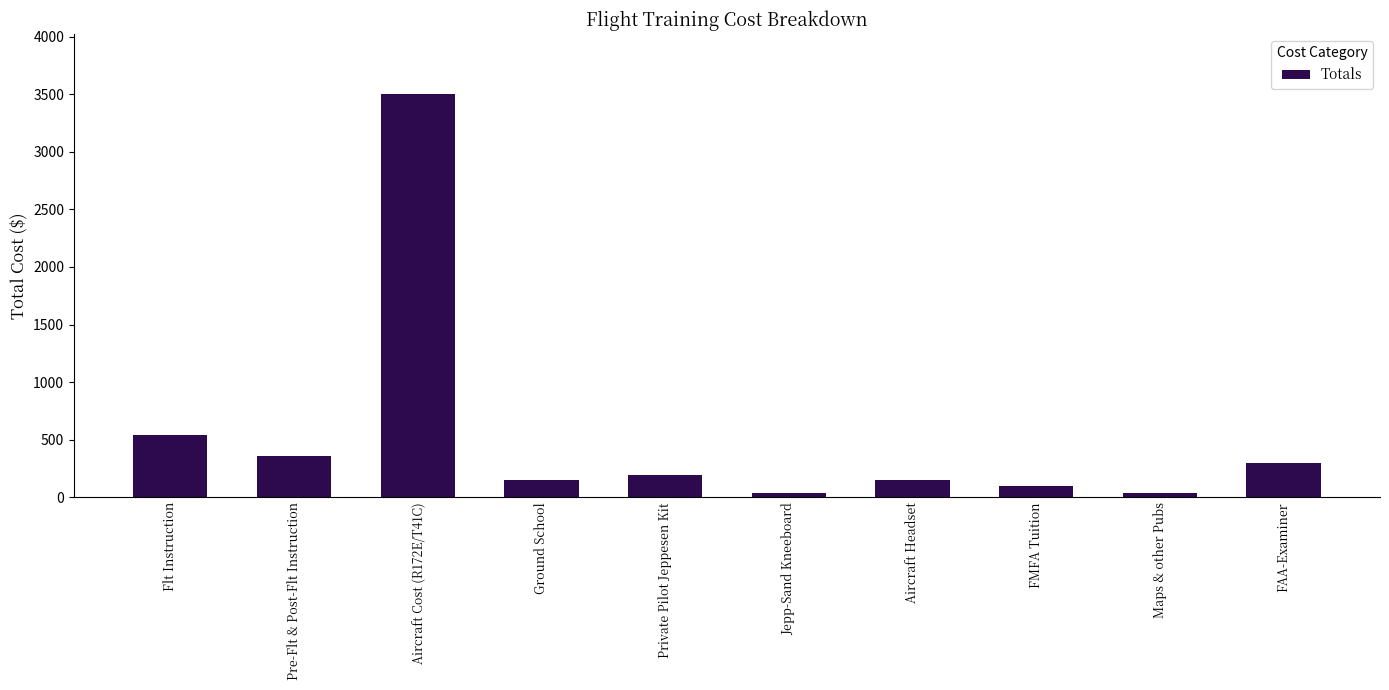

At which label is the value closest to 1766?

Flt Instruction